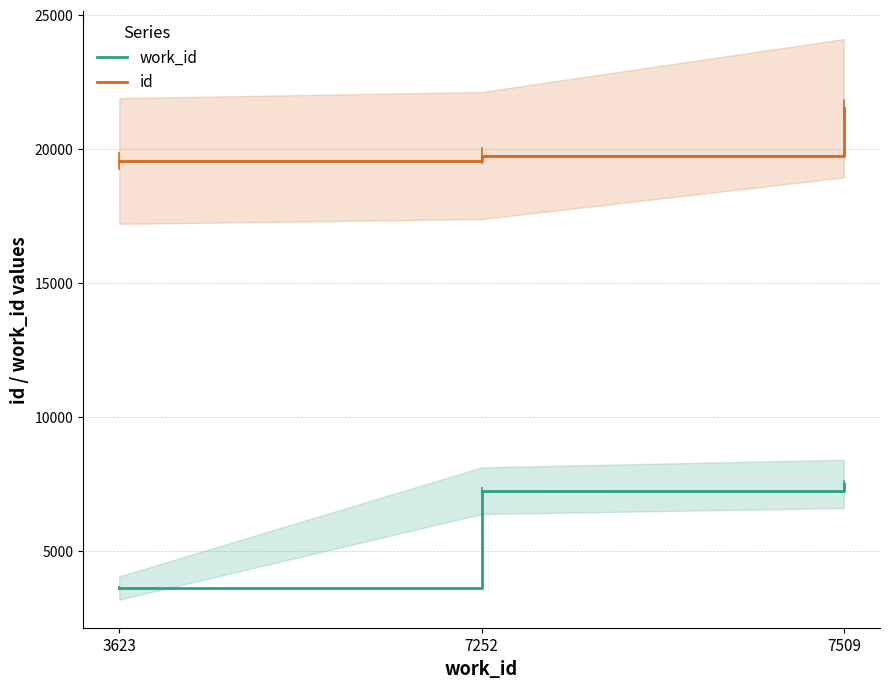

At how many categories does at least one series exceed 20299?

1